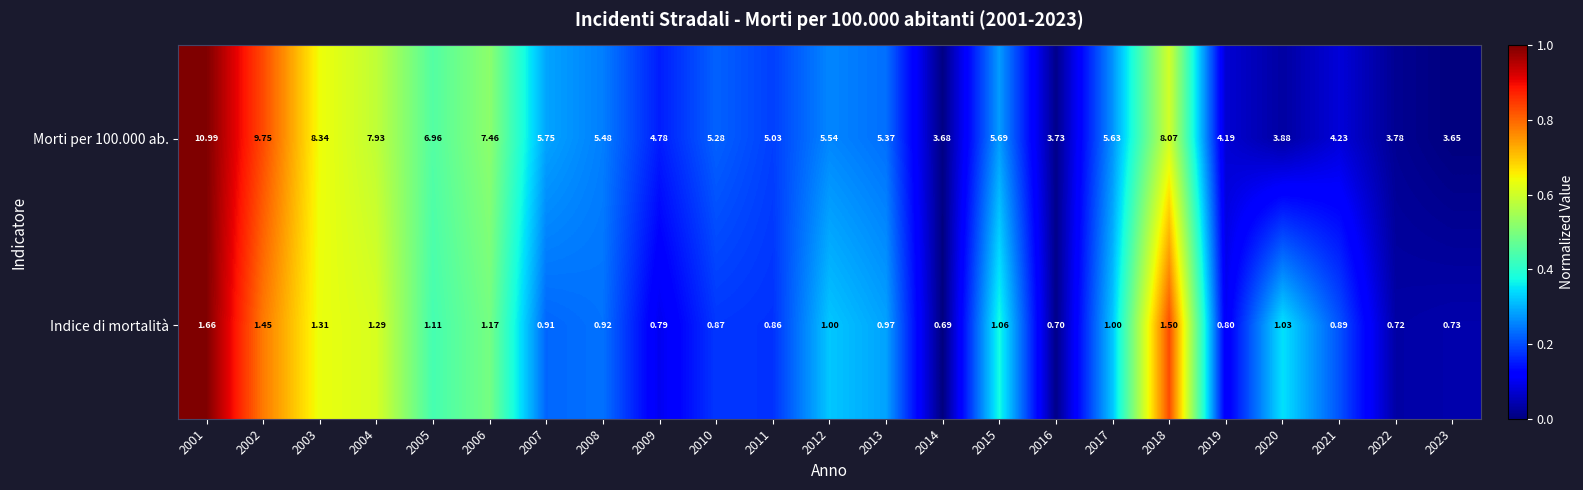

Is the value of Morti per 100.000 ab. at 2017 greater than the value of Indice di mortalità at 2011?

Yes